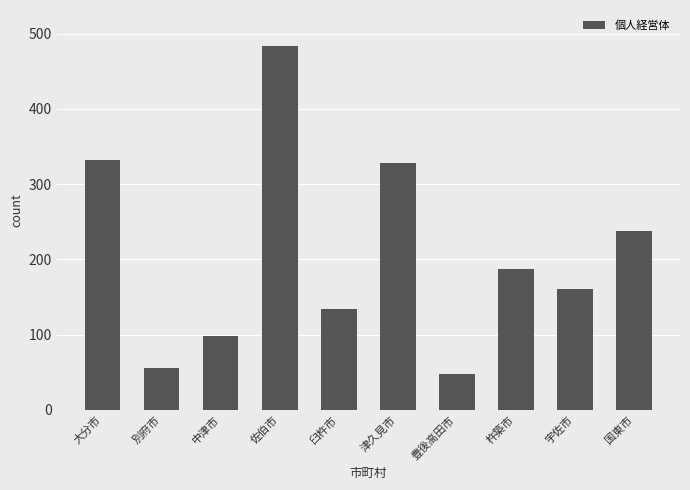

Reading left to right, what are all the values shown in this chart?

332	56	98	483	134	328	48	187	161	237